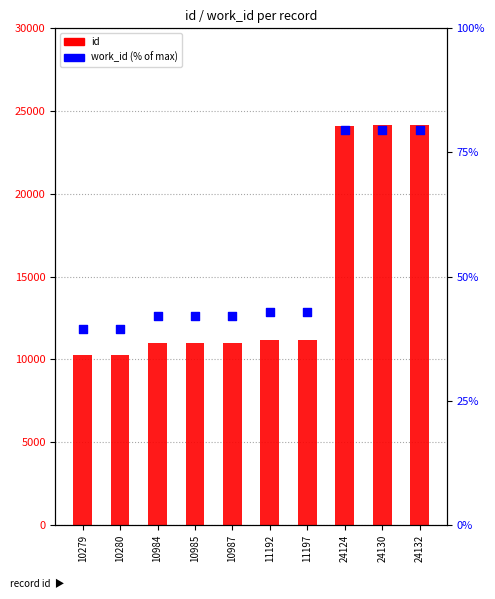

Approximately how many times larger is the value at 11197 compared to 24132?

0.5